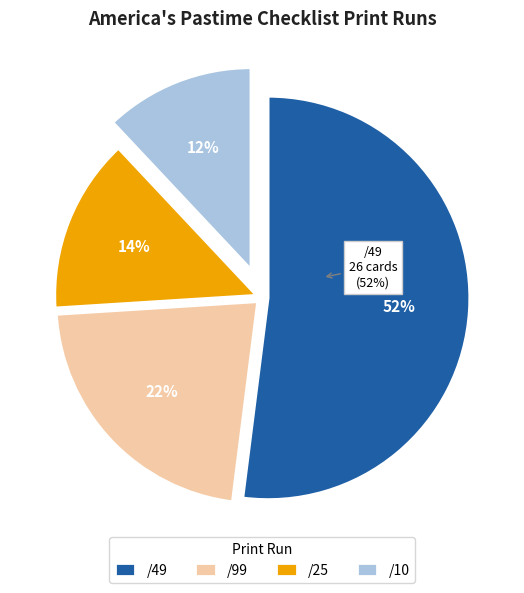

Combined, do /10 and /25 account for over 50%?

No